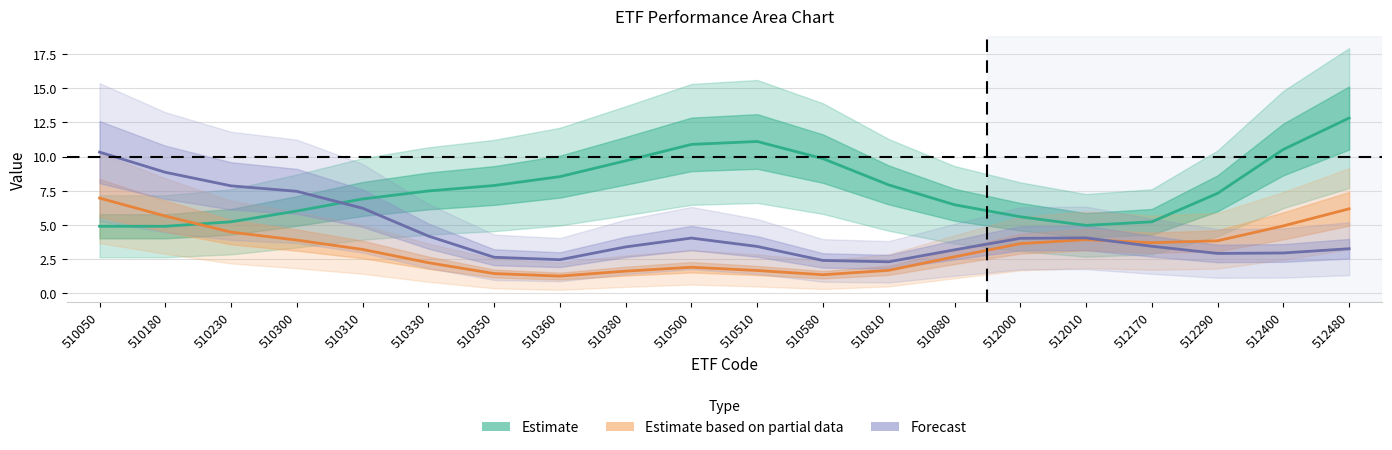

What is the difference between the Forecast values at 512480 and 510880?

0.1